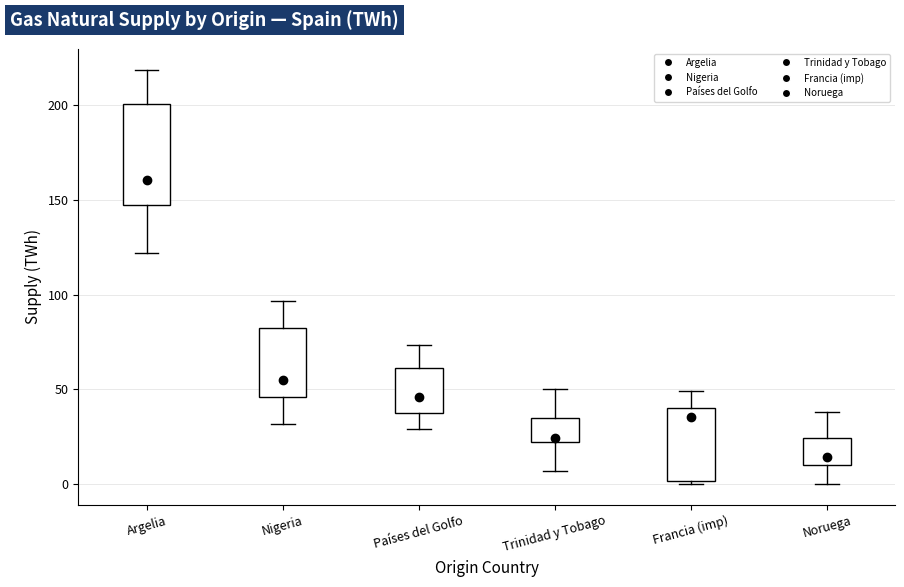

Where is the lower edge of the box for Nigeria on the y-axis? The values are not printed on the chart, so give them approximately, as read against the axis.

45